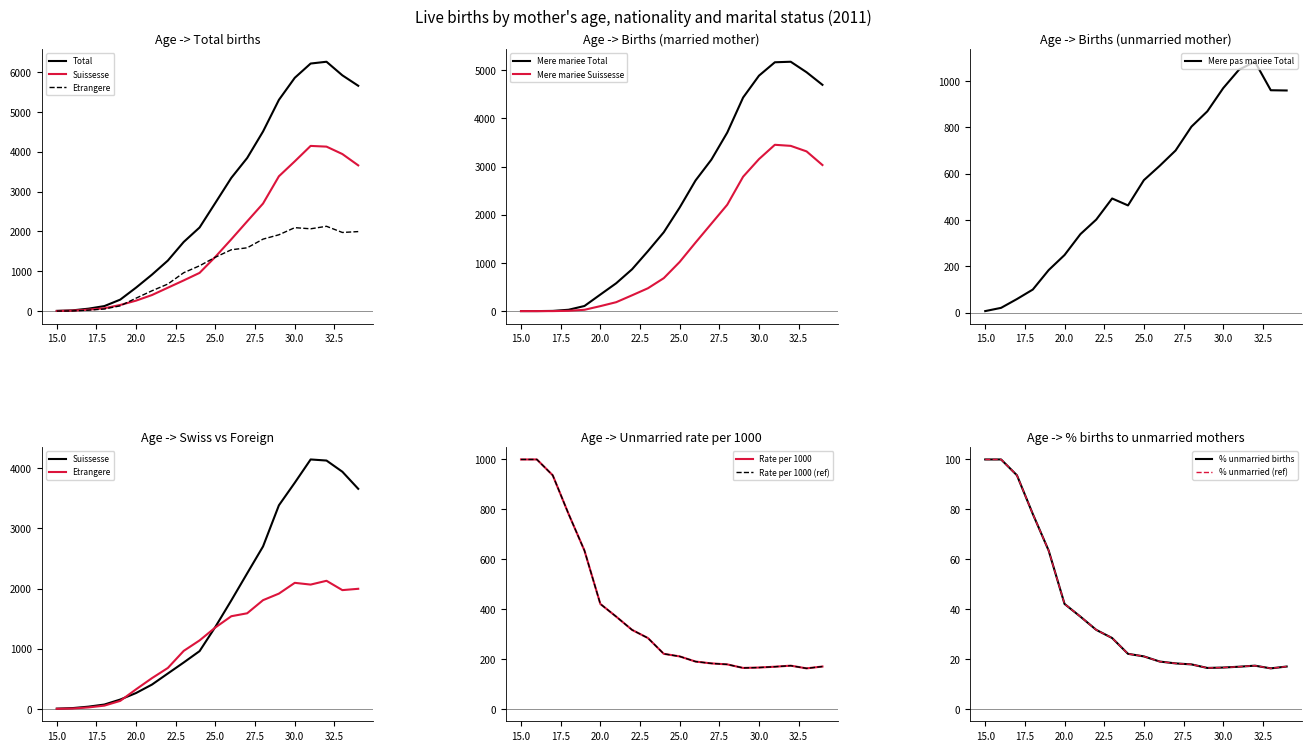

The value of Mere mariee Suissesse at 25.0 is 591. True or false?

False